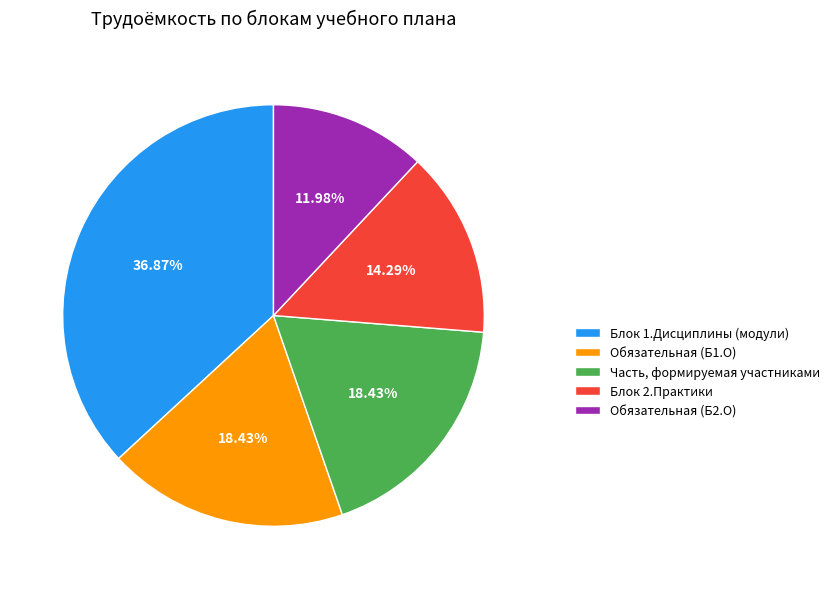

Approximately how many times larger is the value at Часть, формируемая участниками compared to Блок 1.Дисциплины (модули)?

0.5